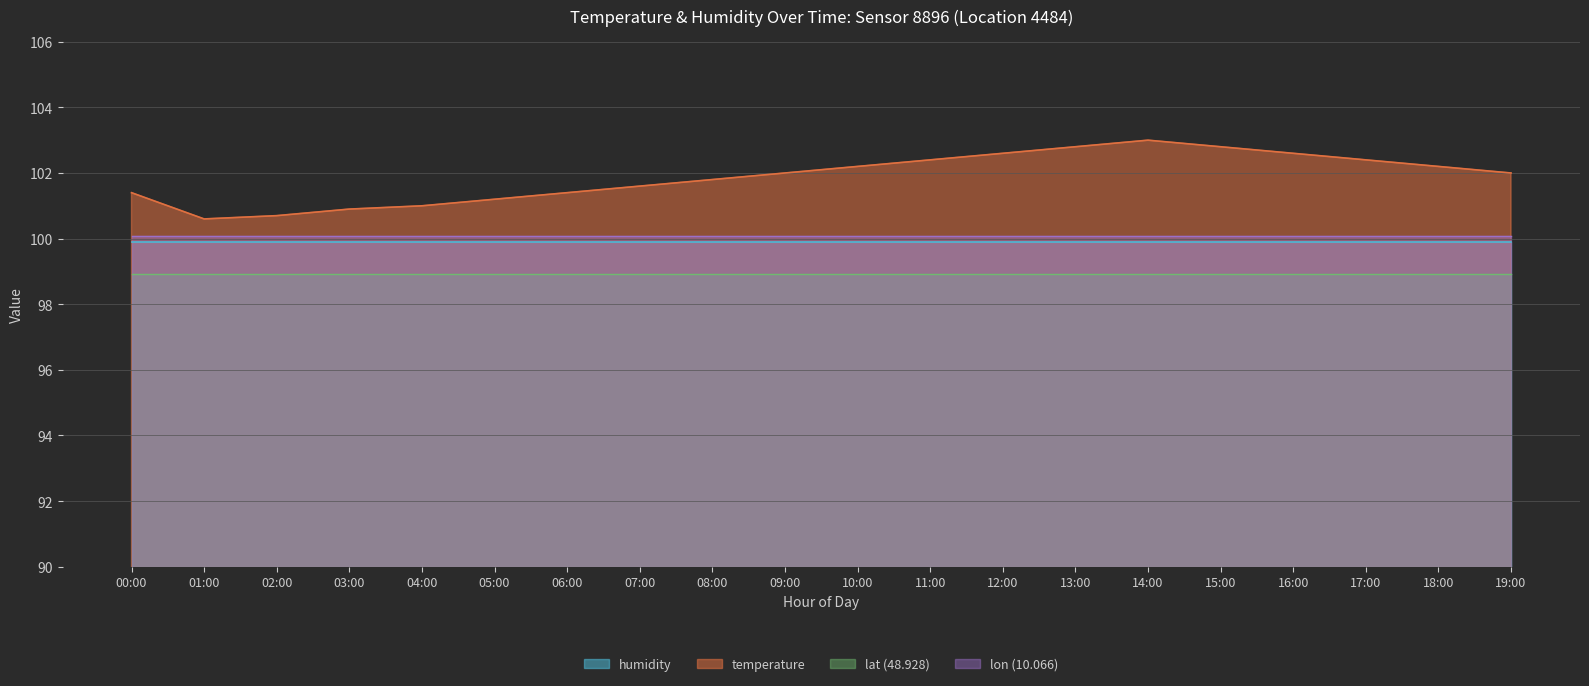

Reading left to right, extract all data points from this chart.

101.4	100.6	100.7	100.9	101.0	101.2	101.4	101.6	101.8	102.0	102.2	102.4	102.6	102.8	103.0	102.8	102.6	102.4	102.2	102.0